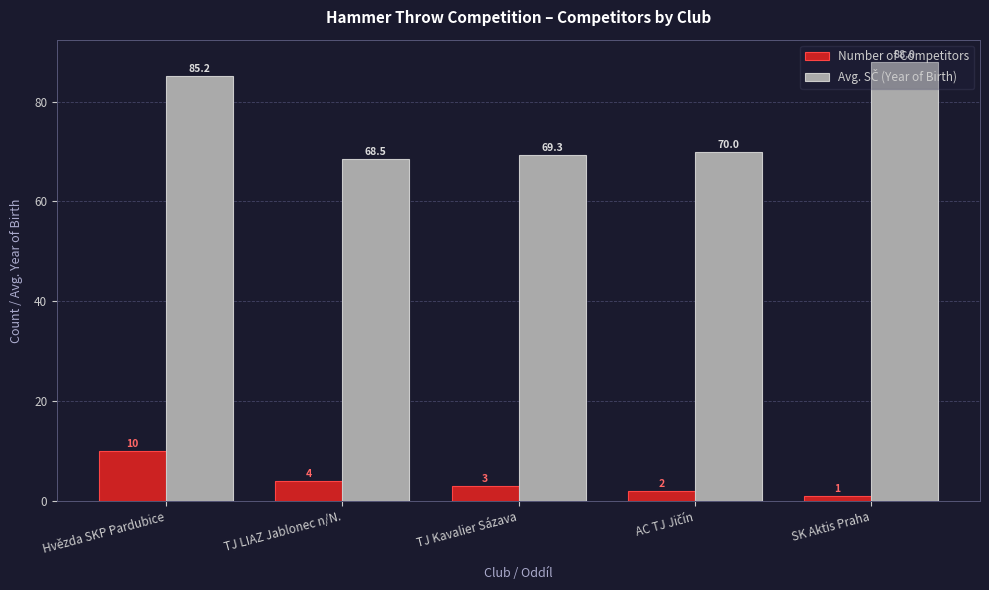

What is the average value of the Number of Competitors series?

4.0